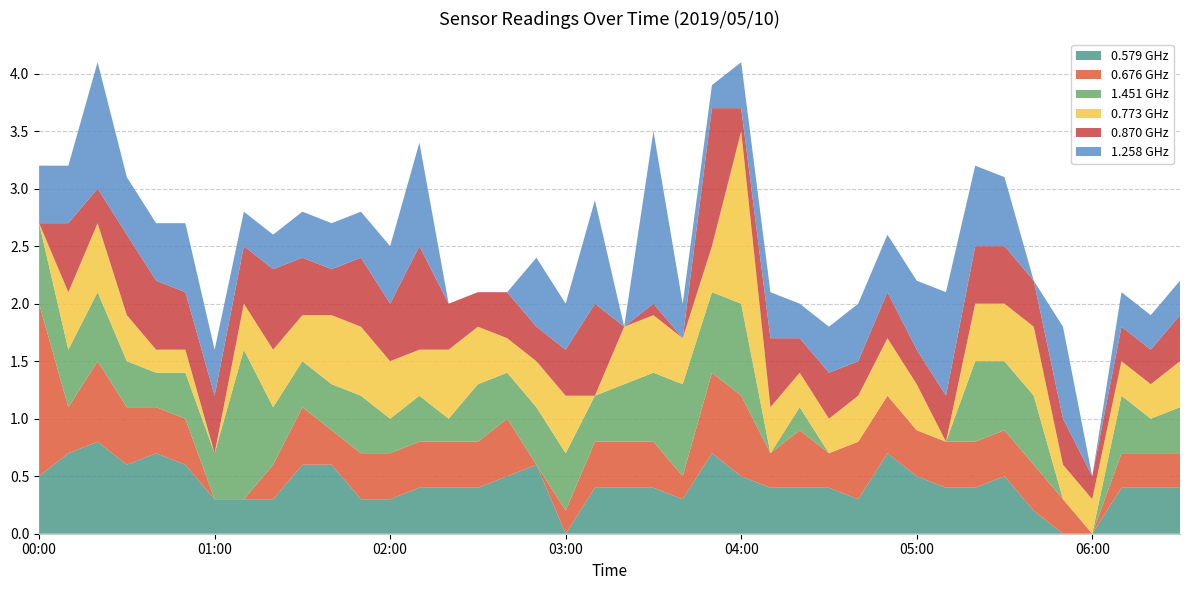

Reading left to right, what are all the values shown in this chart?

0.579: 0.5	0.7	0.8	0.6	0.7	0.6	0.3	0.3	0.3	0.6	0.6	0.3	0.3	0.4	0.4	0.4	0.5	0.6	0.0	0.4	0.4	0.4	0.3	0.7	0.5	0.4	0.4	0.4	0.3	0.7	0.5	0.4	0.4	0.5	0.2	0.0	0.0	0.4	0.4	0.4
0.676: 1.5	0.4	0.7	0.5	0.4	0.4	0.0	0.0	0.3	0.5	0.3	0.4	0.4	0.4	0.4	0.4	0.5	0.0	0.2	0.4	0.4	0.4	0.2	0.7	0.7	0.3	0.5	0.3	0.5	0.5	0.4	0.4	0.4	0.4	0.4	0.3	0.0	0.3	0.3	0.3
1.451: 0.7	0.5	0.6	0.4	0.3	0.4	0.4	1.3	0.5	0.4	0.4	0.5	0.3	0.4	0.2	0.5	0.4	0.5	0.5	0.4	0.5	0.6	0.8	0.7	0.8	0.0	0.2	0.0	0.0	0.0	0.0	0.0	0.7	0.6	0.6	0.0	0.0	0.5	0.3	0.4
0.773: 0.0	0.5	0.6	0.4	0.2	0.2	0.0	0.4	0.5	0.4	0.6	0.6	0.5	0.4	0.6	0.5	0.3	0.4	0.5	0.0	0.5	0.5	0.4	0.4	1.5	0.4	0.3	0.3	0.4	0.5	0.4	0.0	0.5	0.5	0.6	0.3	0.3	0.3	0.3	0.4
0.870: 0.0	0.6	0.3	0.7	0.6	0.5	0.5	0.5	0.7	0.5	0.4	0.6	0.5	0.9	0.4	0.3	0.4	0.3	0.4	0.8	0.0	0.1	0.0	1.2	0.2	0.6	0.3	0.4	0.3	0.4	0.3	0.4	0.5	0.5	0.4	0.4	0.2	0.3	0.3	0.4
1.258: 0.5	0.5	1.1	0.5	0.5	0.6	0.4	0.3	0.3	0.4	0.4	0.4	0.5	0.9	0.0	0.0	0.0	0.6	0.4	0.9	0.0	1.5	0.3	0.2	0.4	0.4	0.3	0.4	0.5	0.5	0.6	0.9	0.7	0.6	0.0	0.8	0.0	0.3	0.3	0.3